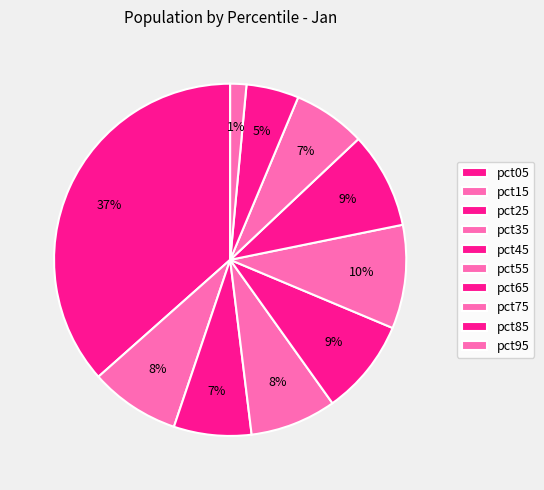

Does any single category account for the majority?

No